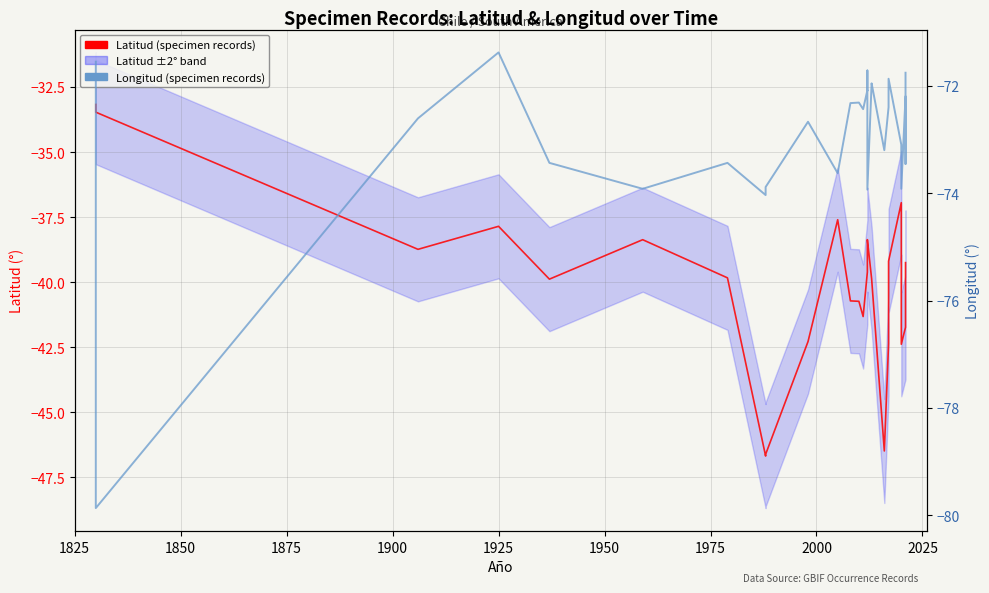

Is the value of Latitud (12-month style) at 23 greater than the value of Longitud (5-yr style) at 2025?

Yes